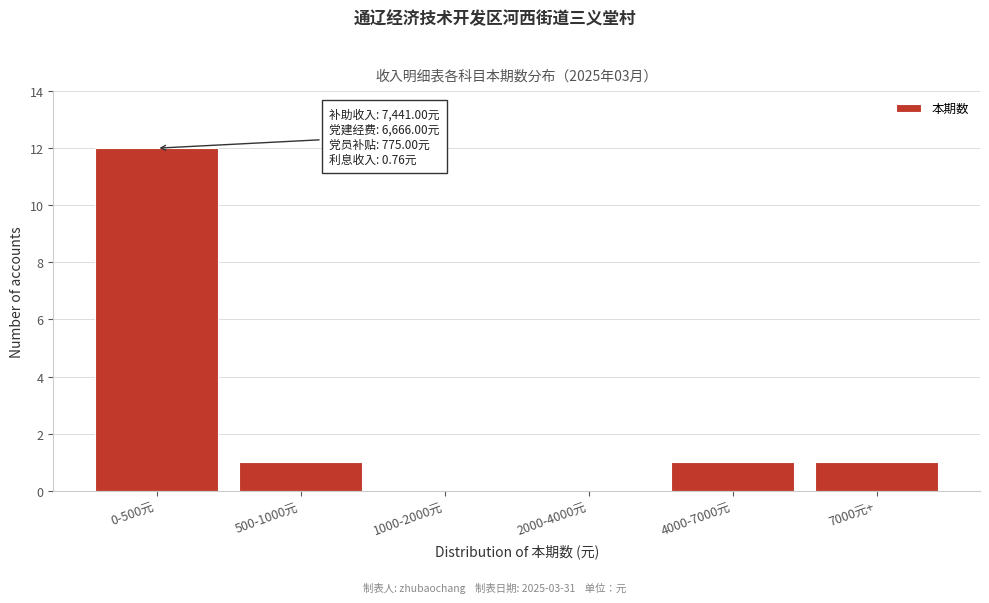

Reading left to right, transcribe all the data shown in this chart.

0-500元=12	500-1000元=1	1000-2000元=0	2000-4000元=0	4000-7000元=1	7000元+=1